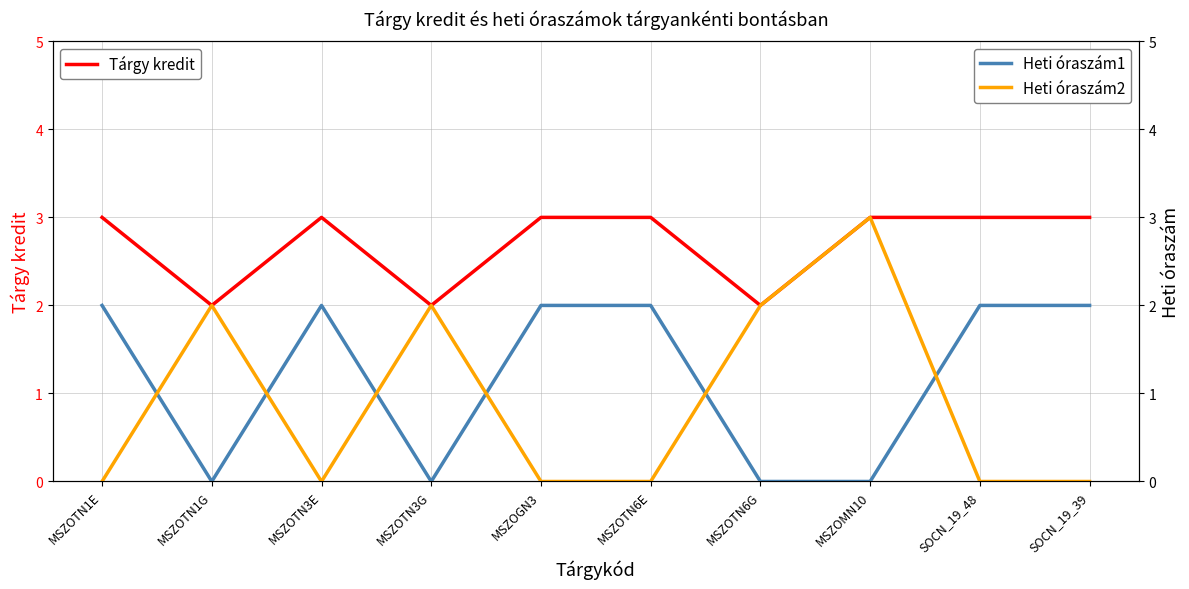

Rank the categories by Heti óraszám1 value from lowest to highest.

MSZOTN1G, MSZOTN3G, MSZOTN6G, MSZOMN10, MSZOTN1E, MSZOTN3E, MSZOGN3, MSZOTN6E, SOCN_19_48, SOCN_19_39